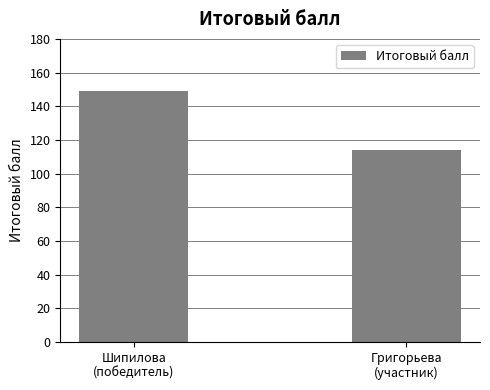

How many data points does each series have?

2